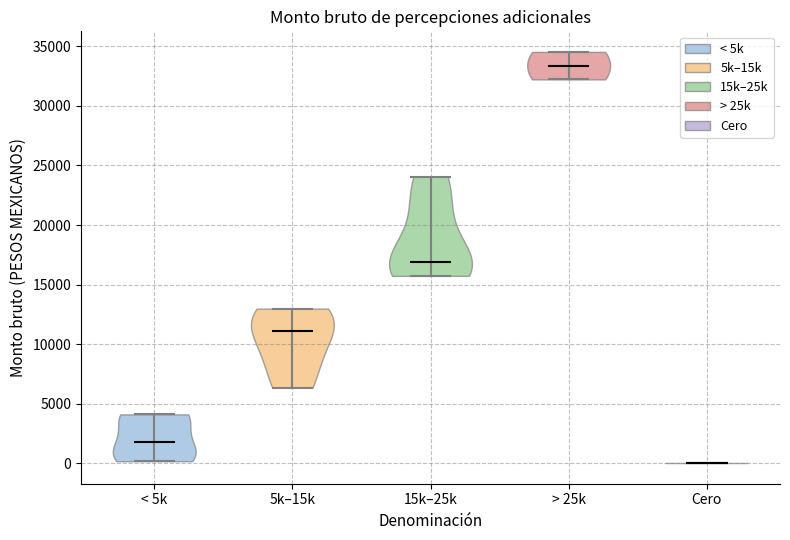

Reading left to right, read every violin against the y-axis: where its median line is, and the lowest and highest points it reaches. The values are not printed on the chart, so give them approximately, as read against the axis.

< 5k: median line 1500, lowest point 0, highest point 4000
5k–15k: median line 11000, lowest point 6500, highest point 13000
15k–25k: median line 17000, lowest point 15500, highest point 24000
> 25k: median line 33500, lowest point 32000, highest point 34500
Cero: median line 0, lowest point 0, highest point 0